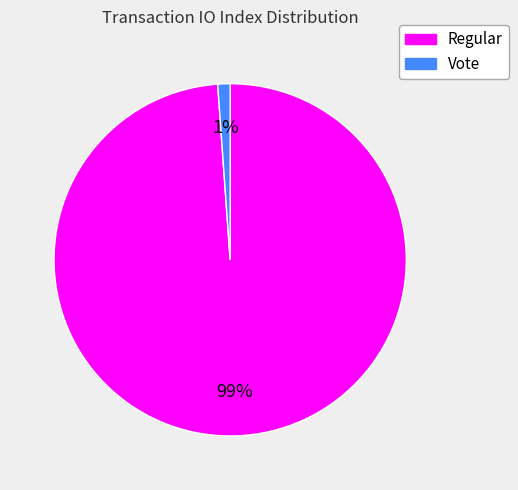

What percentage is the Vote slice, to the nearest percent?

1%